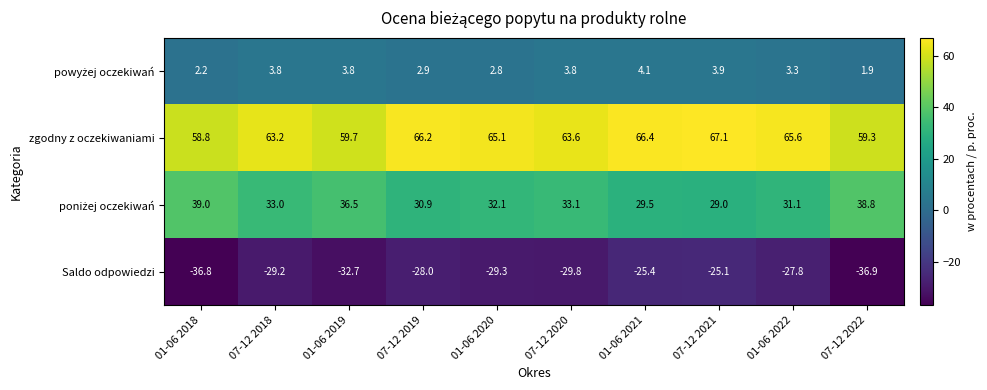

Which series changed the most between 01-06 2019 and 07-12 2022?

Saldo odpowiedzi